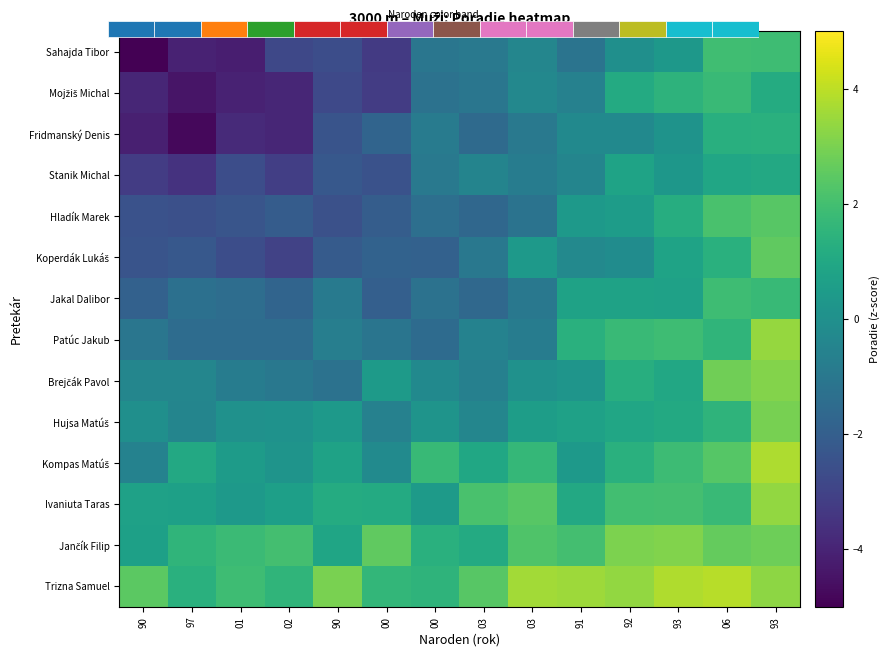

What is the difference between the maximum and minimum values in the Jančík Filip series?

2.4